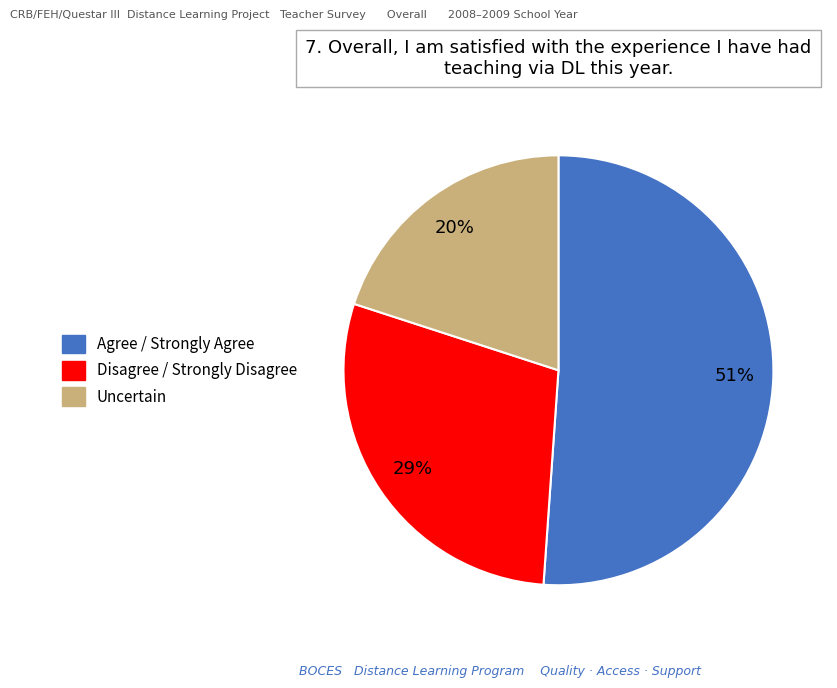

Is there any slice that represents more than half of the pie?

Yes